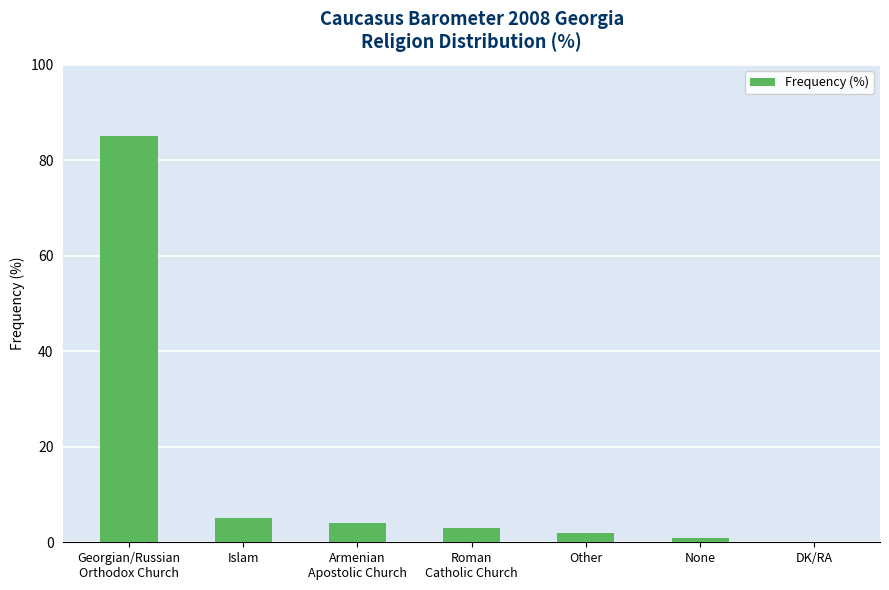

How many positive values are there?

6